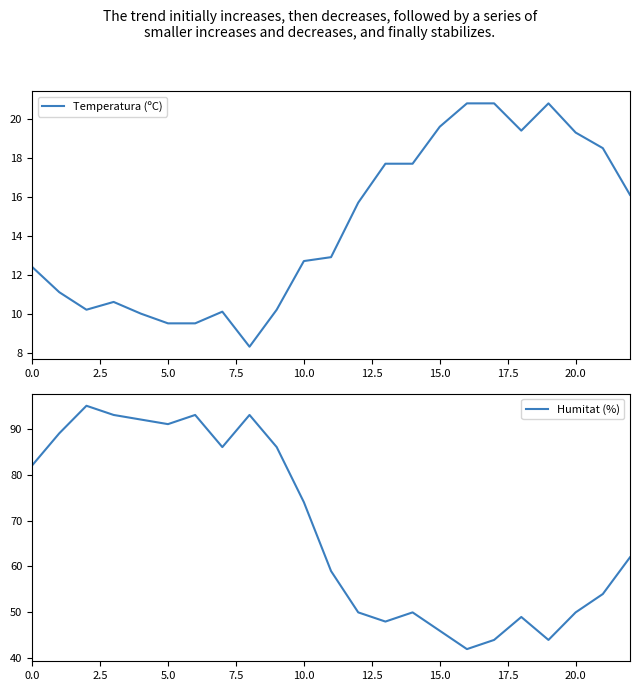

True or false: Temperatura (ºC) has a value of 2.4 at 10.0.

False